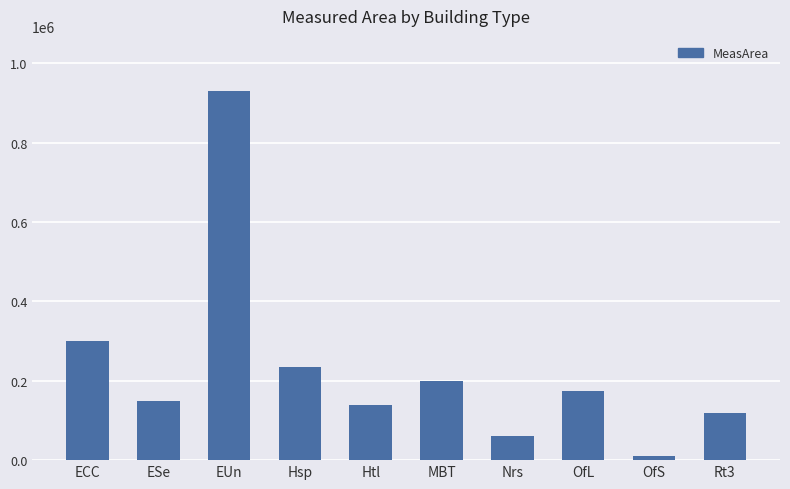

What is the maximum value shown in the chart?

930000